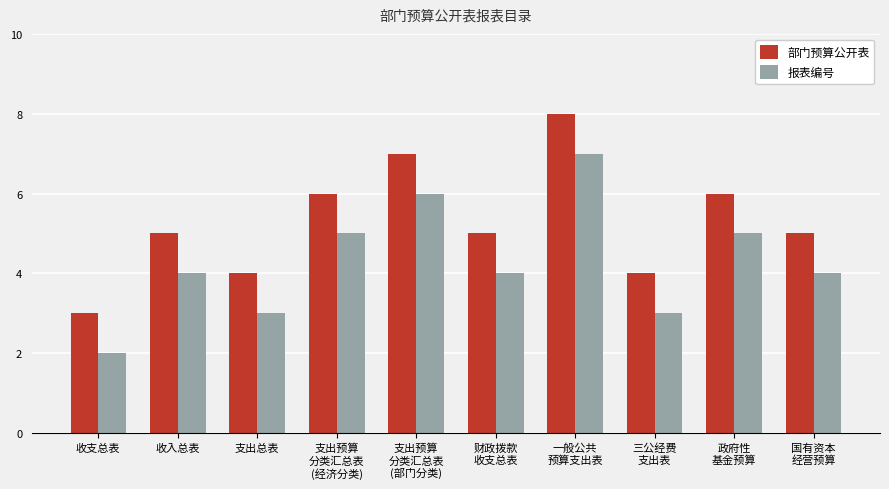

Rank the series by their average value, from lowest to highest.

报表编号, 部门预算公开表